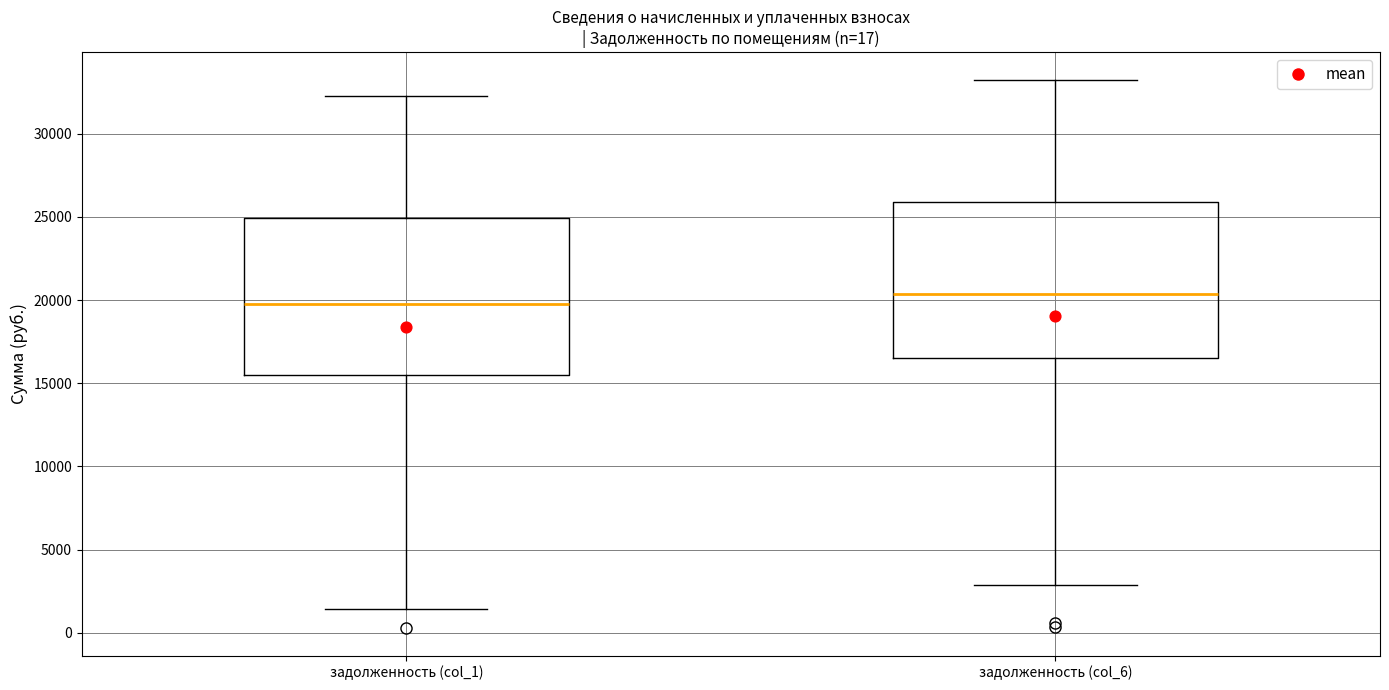

Reading left to right, read every box against the y-axis: the position of its median line, the range the box covers, and the ends of its whiskers. The values are not printed on the chart, so give them approximately, as read against the axis.

задолженность (col_1): median 19500, box 15500 to 25000, whiskers 1500 to 32500
задолженность (col_6): median 20500, box 16500 to 26000, whiskers 3000 to 33000